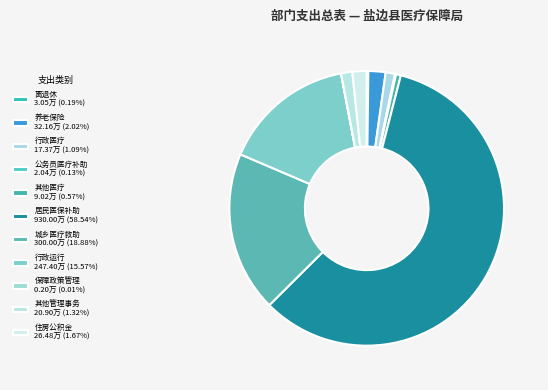

Count the number of slices in the pie.

11